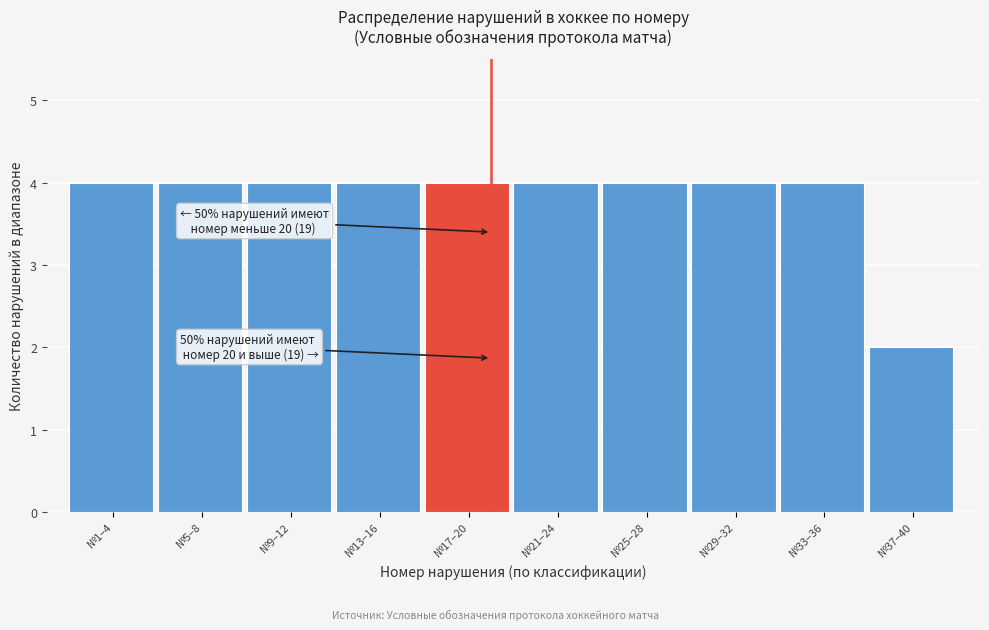

Reading right to left, transcribe all the data shown in this chart.

№37–40=2	№33–36=4	№29–32=4	№25–28=4	№21–24=4	№17–20=4	№13–16=4	№9–12=4	№5–8=4	№1–4=4